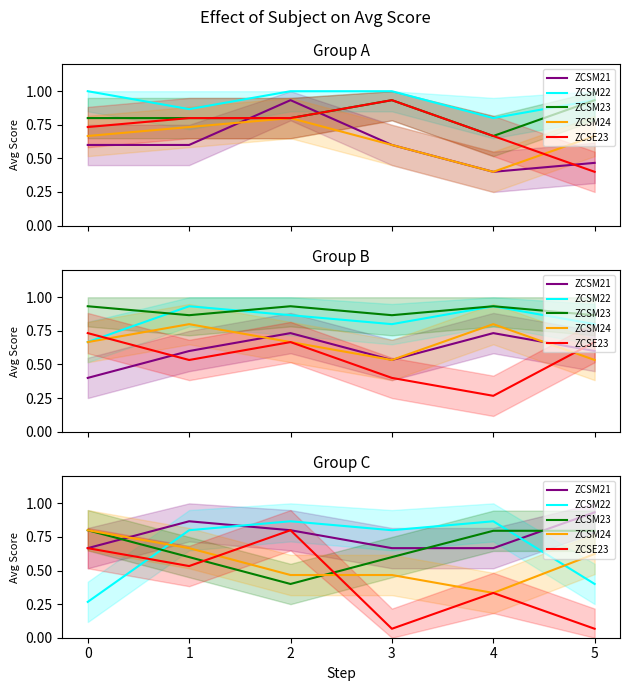

What is the difference between the highest and lowest values at 1?

0.3